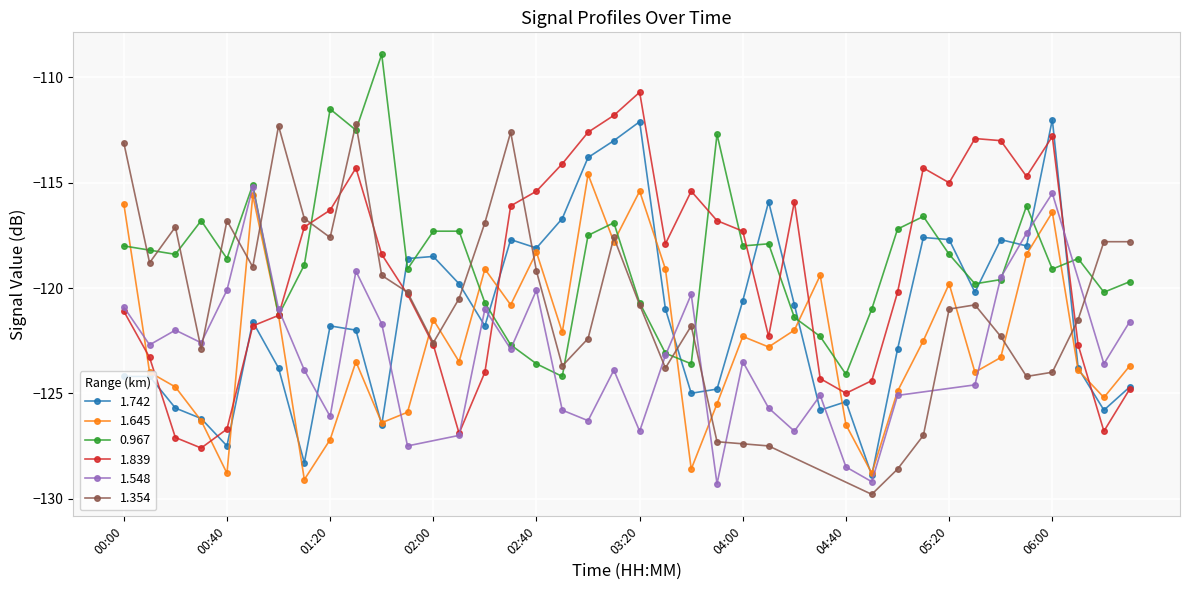

How many interior local valleys does the 1.839 series have?

8